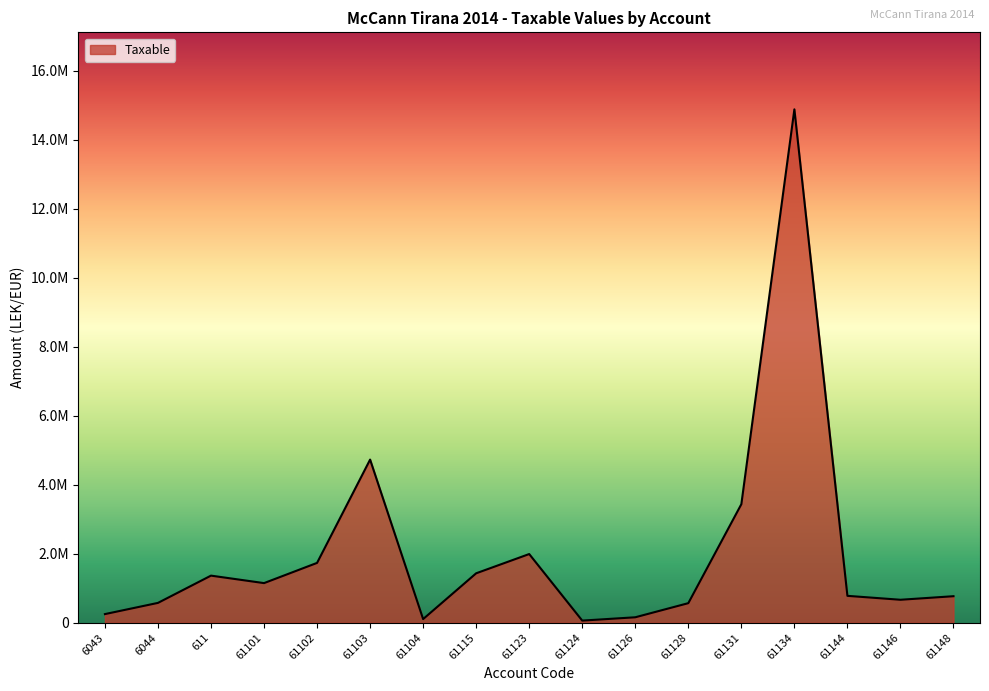

Rank the categories by value from highest to lowest.

61134, 61103, 61131, 61123, 61102, 61115, 611, 61101, 61144, 61148, 61146, 6044, 61128, 6043, 61126, 61104, 61124